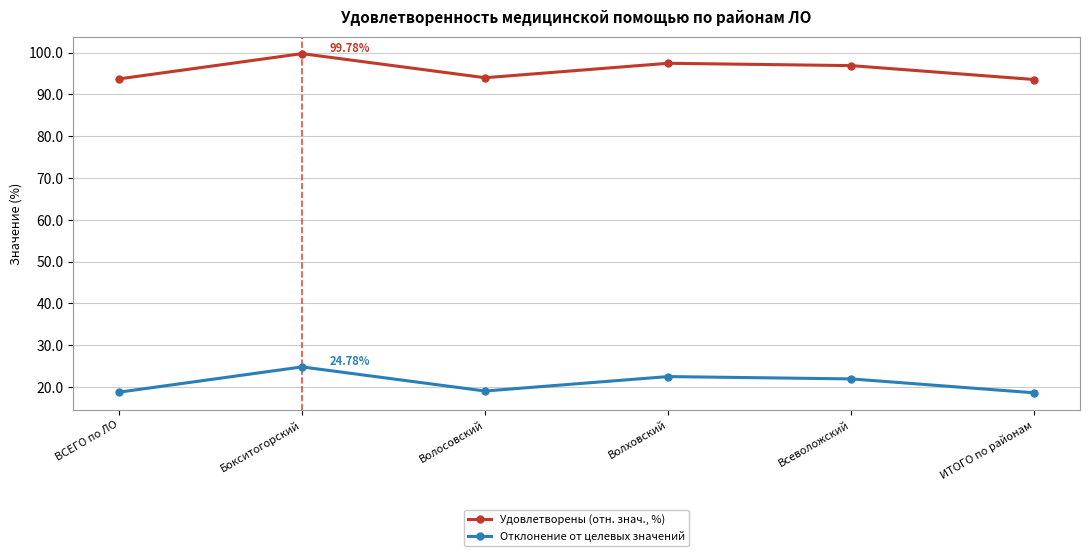

Where does the Удовлетворены (отн. знач., %) series first go above 96?

Бокситогорский